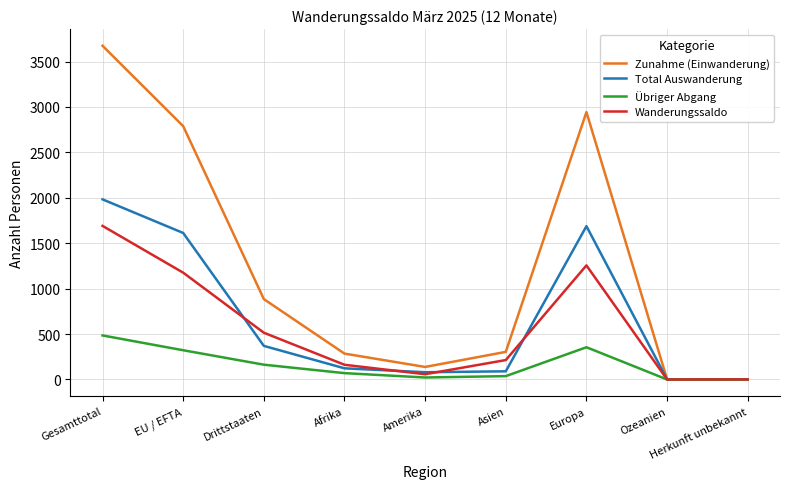

What is the maximum value for Zunahme (Einwanderung)?

3674